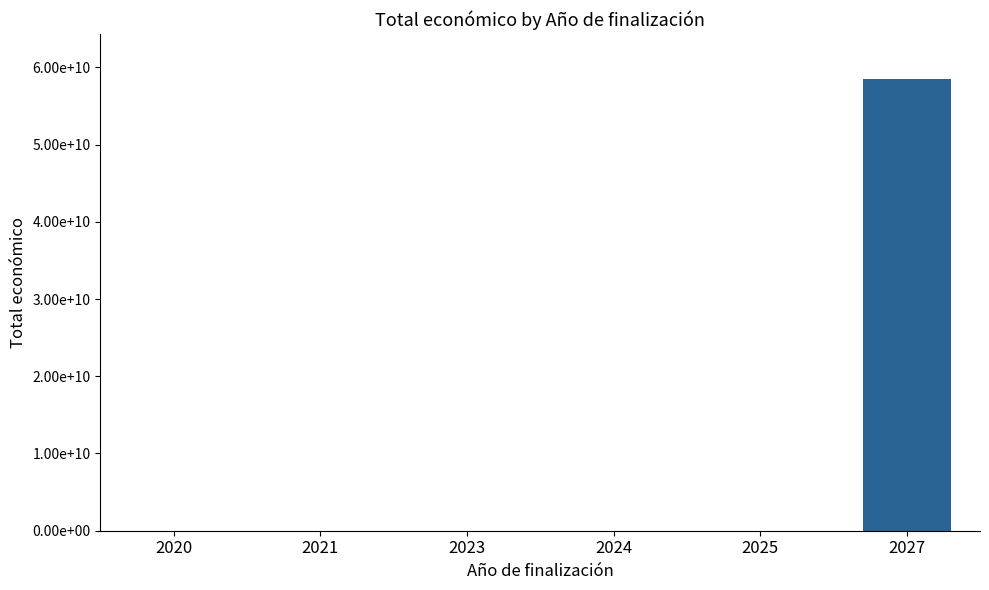

The value at 2027 is 58464080078. True or false?

True